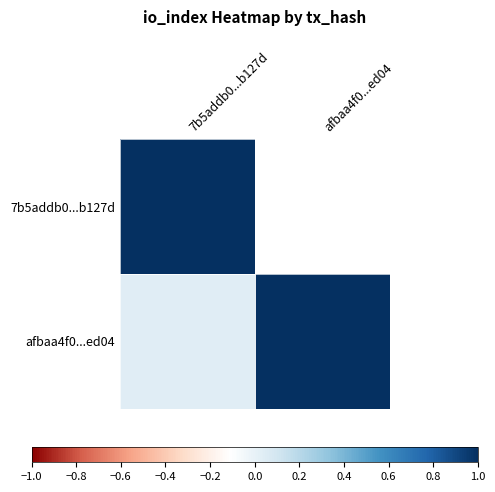

Rank the series by their maximum value, from lowest to highest.

7b5addb0...b127d, afbaa4f0...ed04